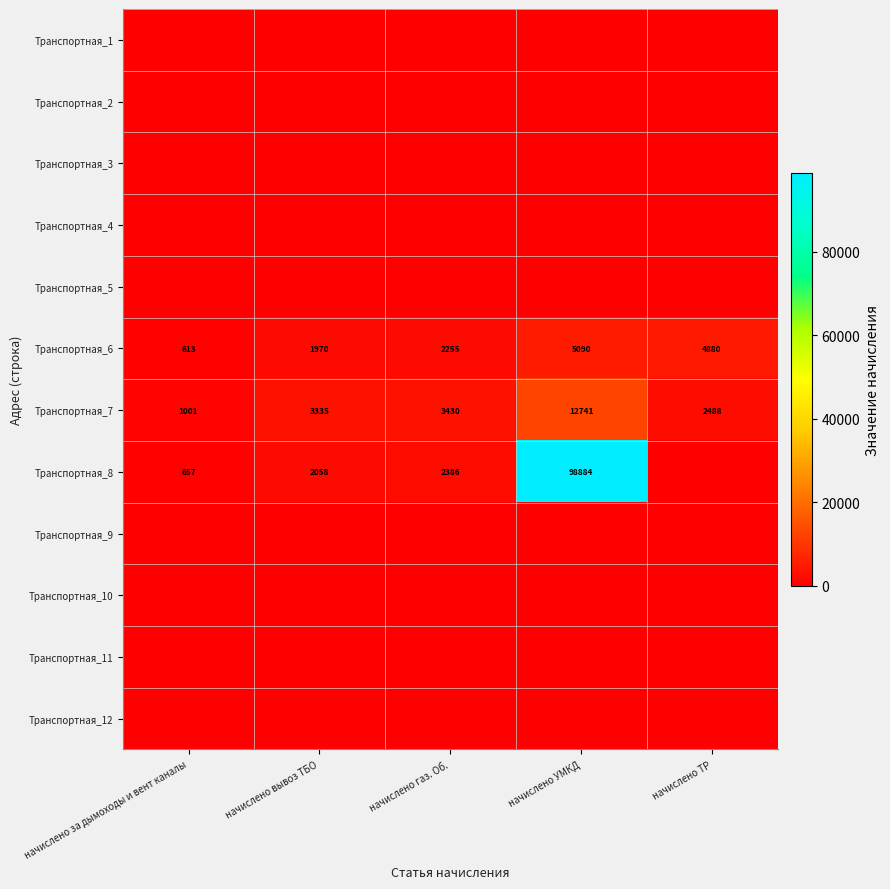

List the labels in order of Транспортная_7 value, largest first.

начислено УМКД, начислено газ. Об., начислено вывоз ТБО, начислено ТР, начислено за дымоходы и вент каналы